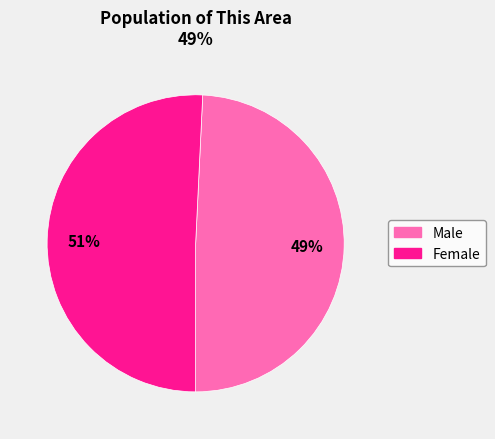

Is the sum of Male and Female greater than half?

Yes